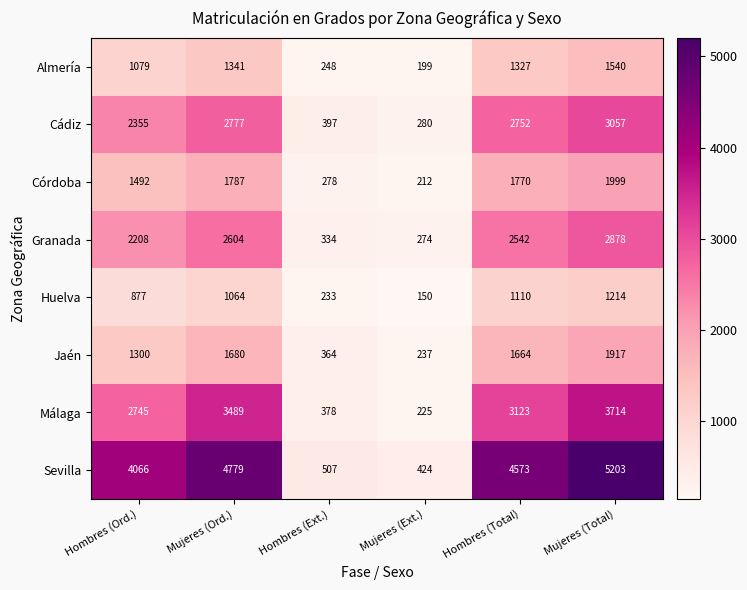

What is the spread (max minus min) of values at Hombres (Ext.)?

274